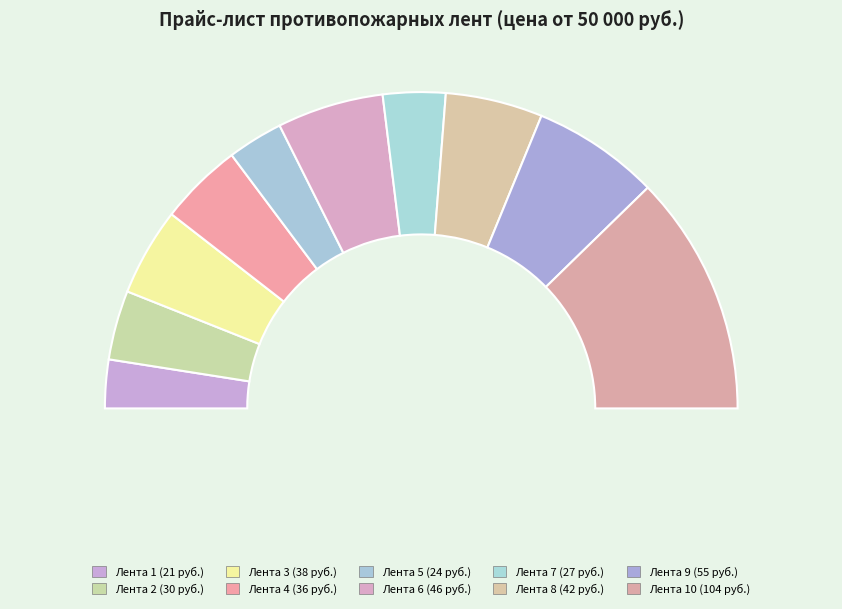

Which slice is the largest?

10